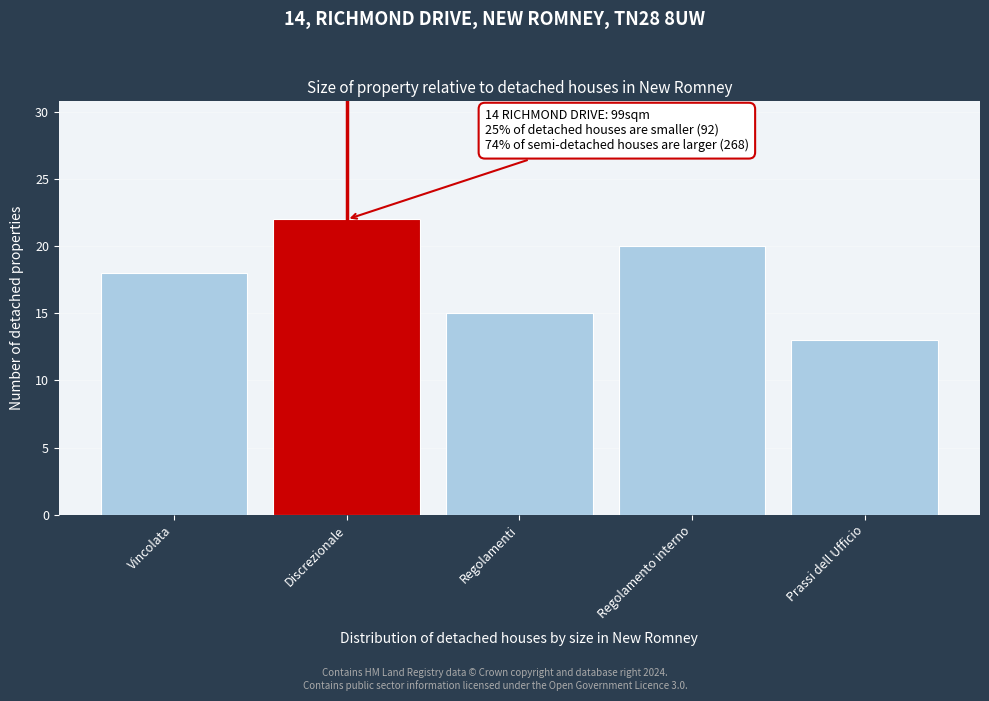

Reading left to right, list all the values displayed in this chart.

18	22	15	20	13